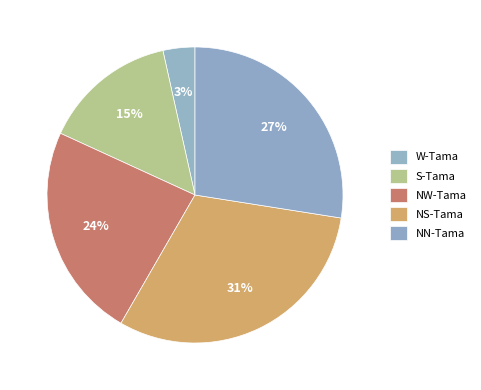

Is there a majority slice in this chart?

No